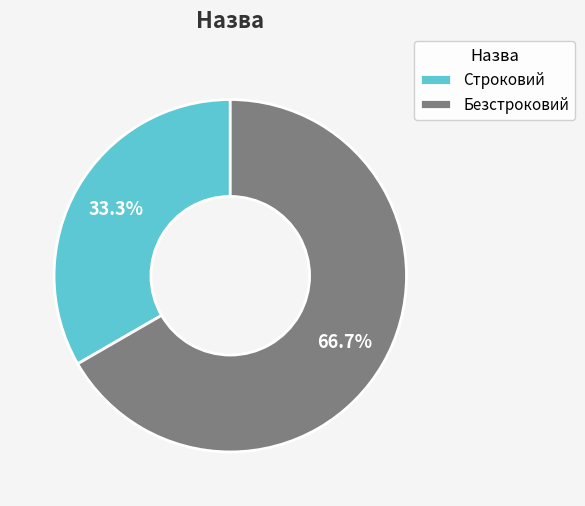

Is it true that Строковий is 33% of the pie?

True